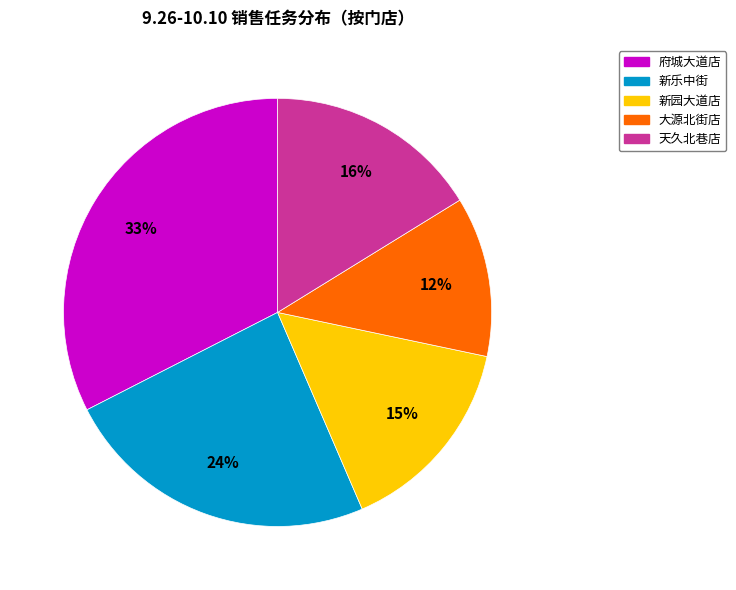

Which slice is the largest?

府城大道店